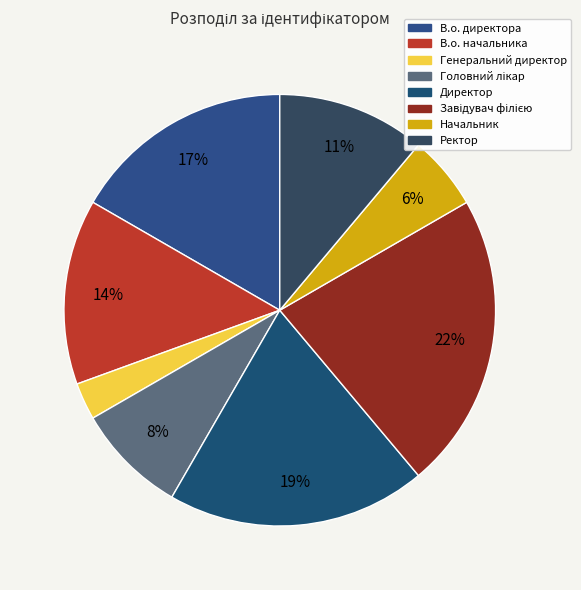

To the nearest percent, what percentage of the pie is В.о. начальника?

14%